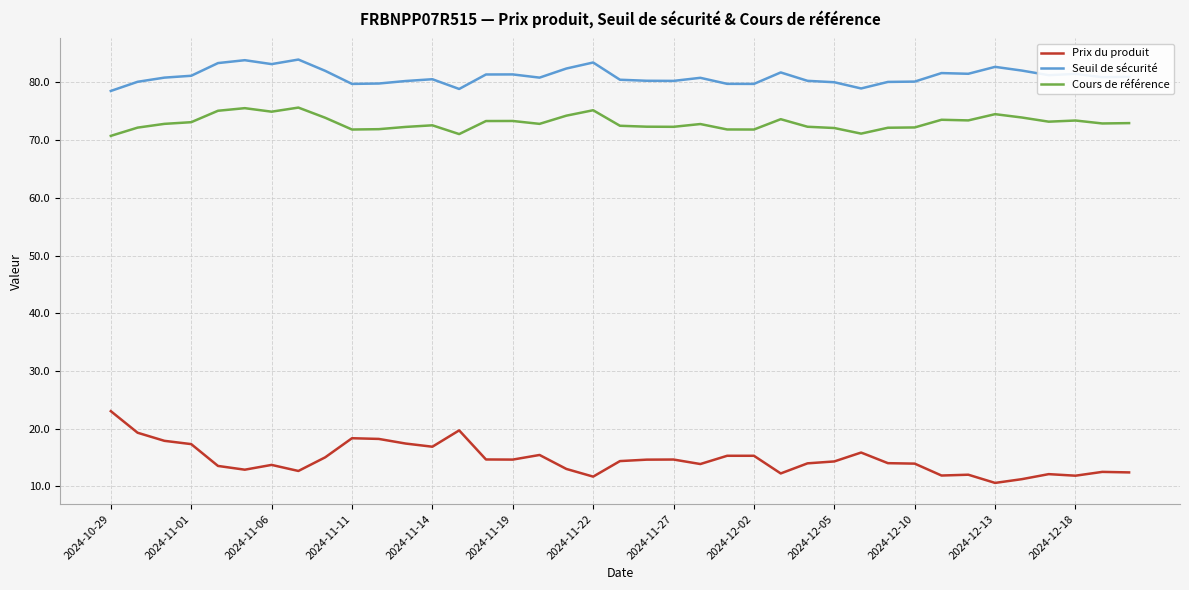

Which series has the widest spread of values?

Prix du produit